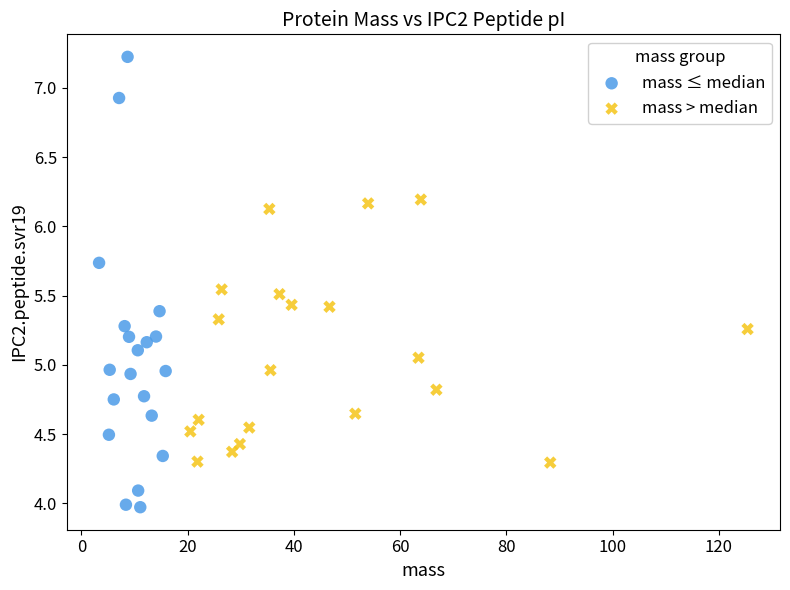

Which series contains the highest Y value?

mass ≤ median